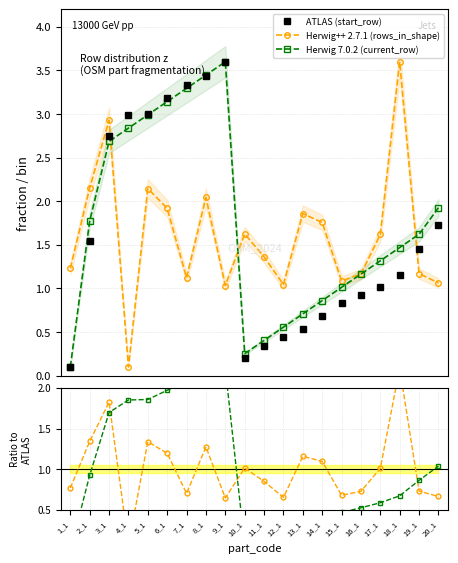

At which label does Herwig++ 2.7.1 (rows_in_shape) reach its minimum?

4_1